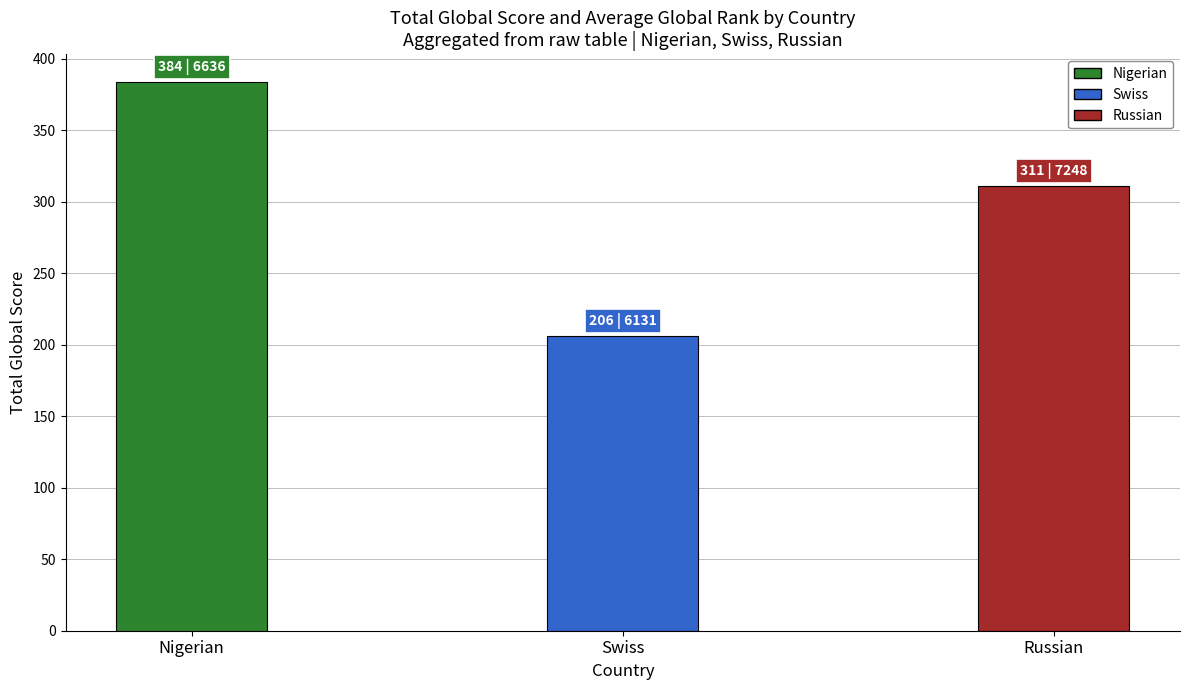

What position from the right is Russian?

1